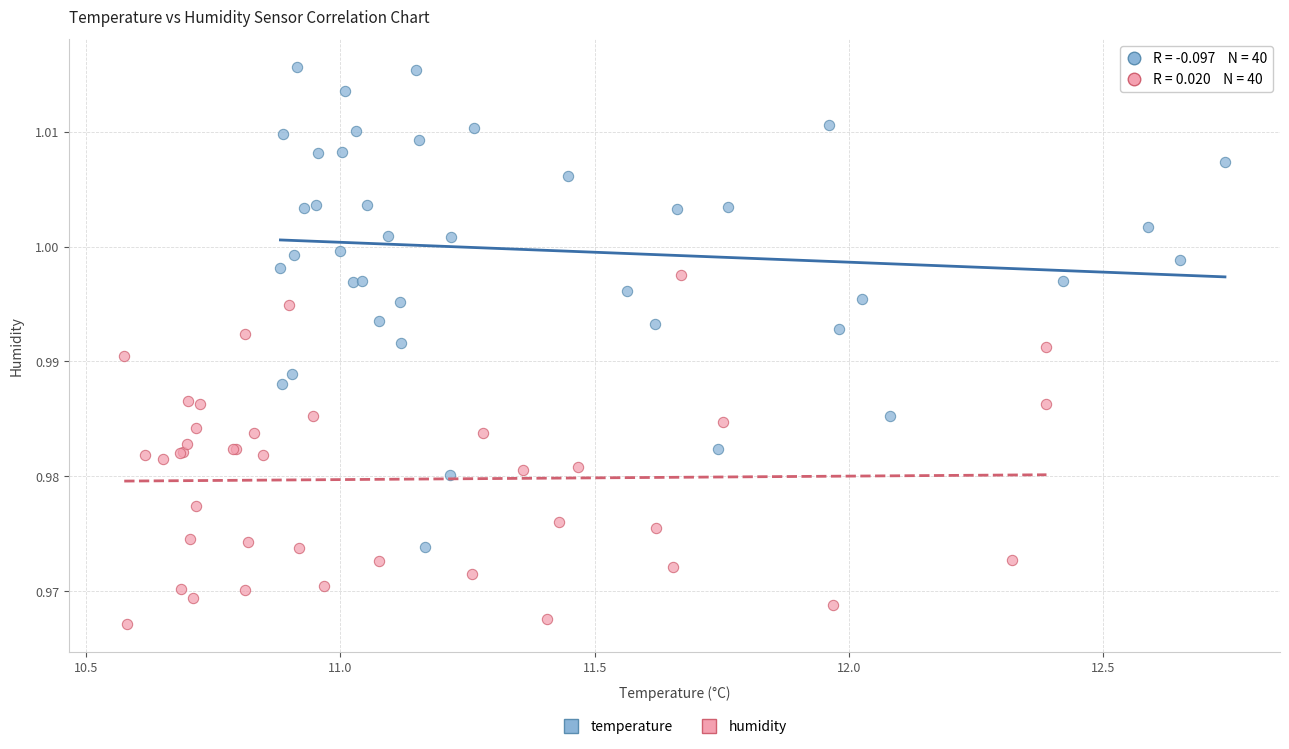

Which series contains the highest Y value?

temperature